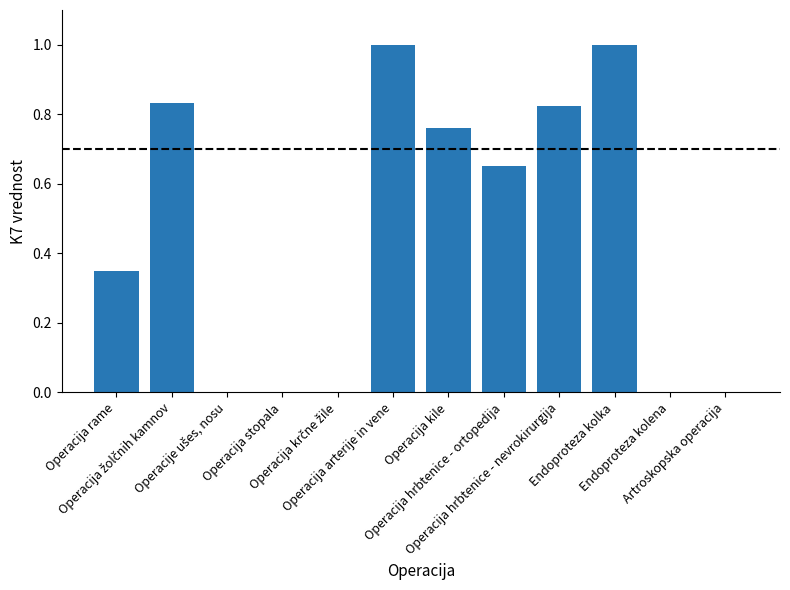

What is the maximum value shown in the chart?

1.0